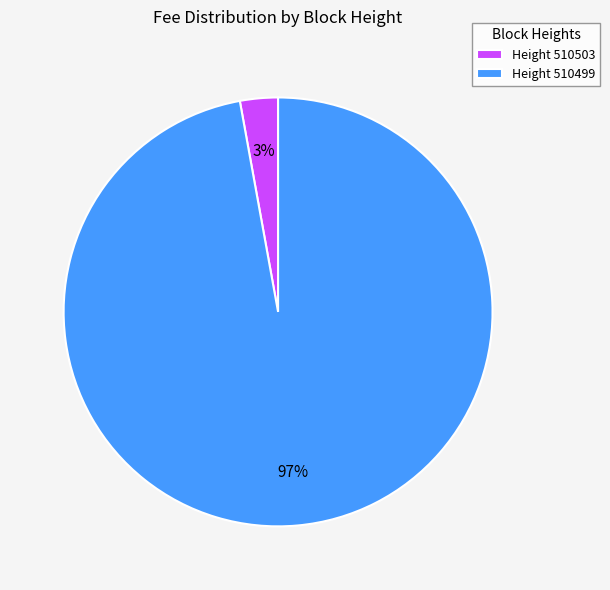

To the nearest percent, what is the difference between the largest and smallest slice percentages?

94%